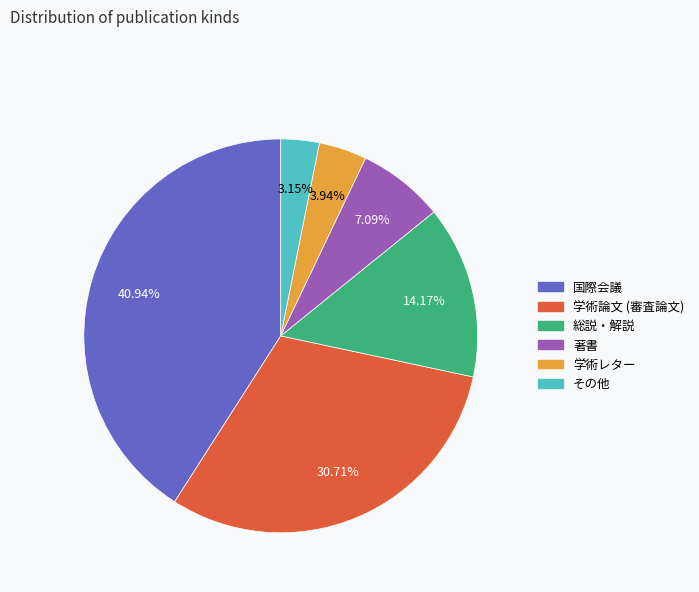

What percentage is the 学術レター slice, to the nearest percent?

4%